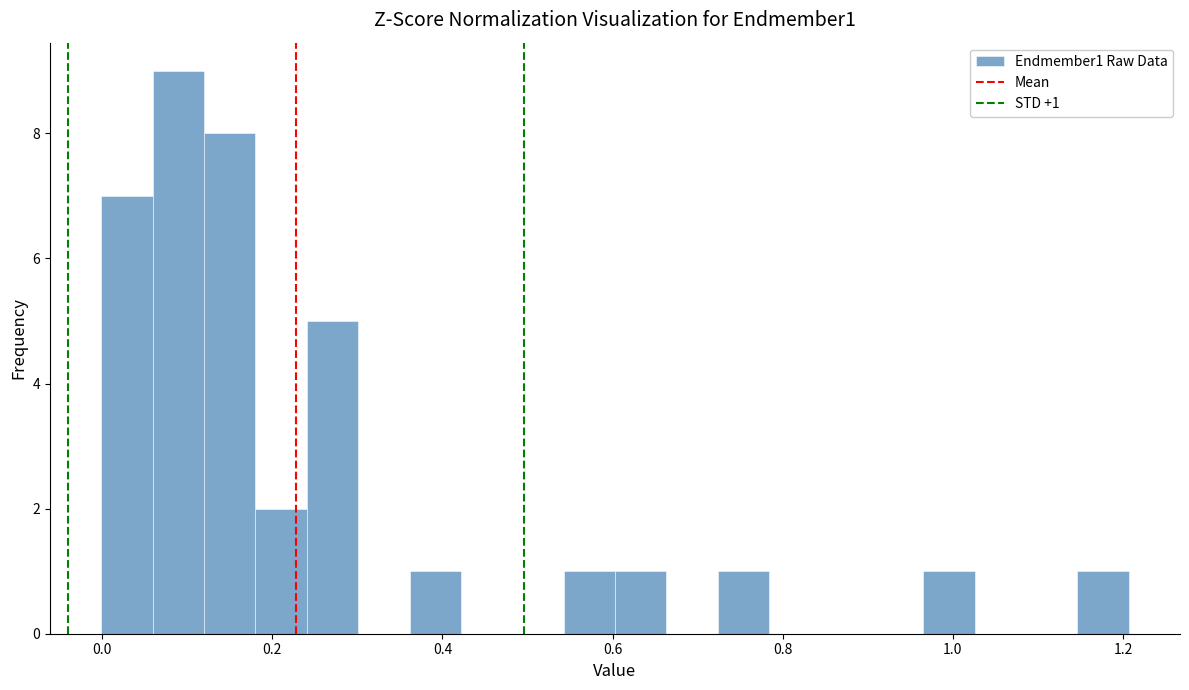

Read against the x-axis, roughly where is the centre of the tallest bar?

0.08